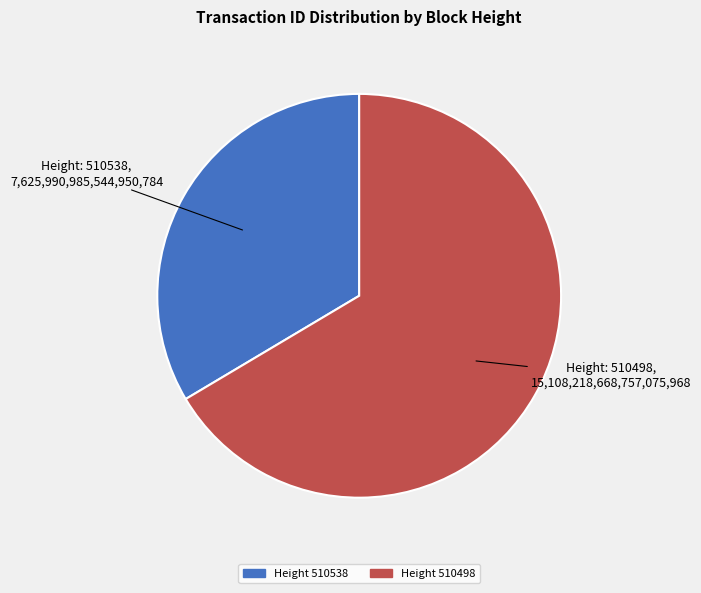

Is there any slice that represents more than half of the pie?

Yes